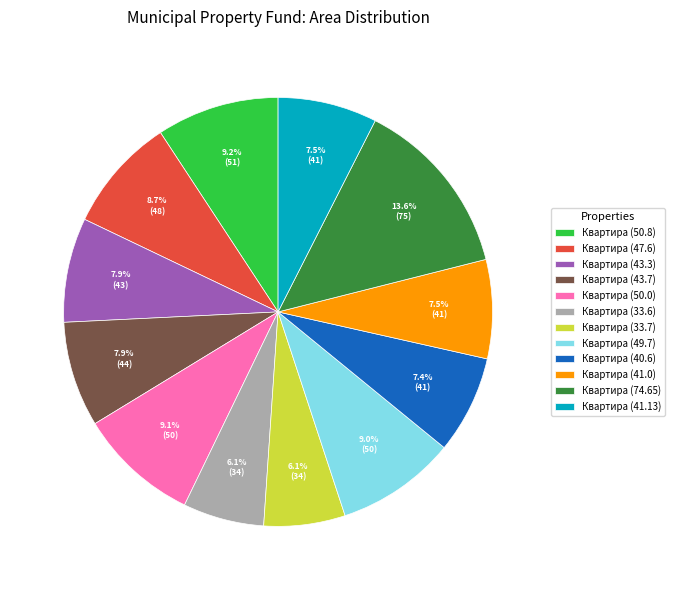

What is the ratio of the value at Квартира (40.6) to the value at Квартира (74.65)?

0.5